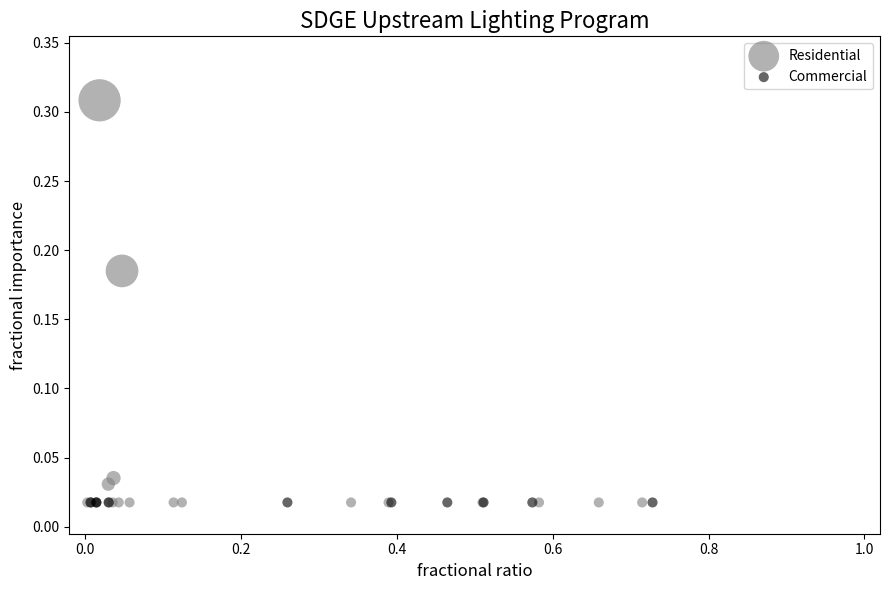

Which series contains the highest Y value?

Residential